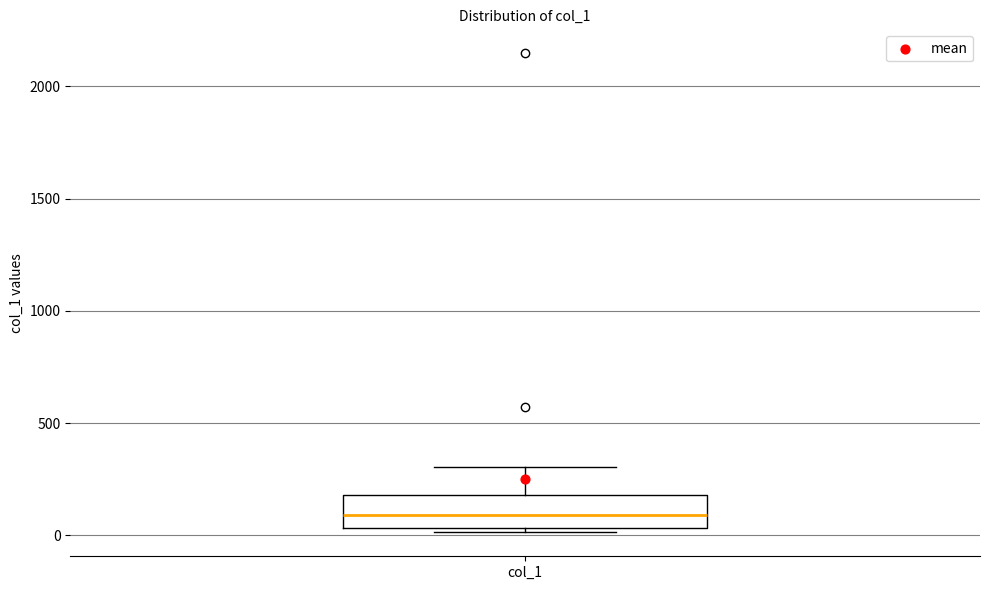

Read this box plot against the y-axis: the position of the median line, the range covered by the box, and the ends of both whiskers. The values are not printed on the chart, so give them approximately, as read against the axis.

median 100, box 50 to 200, whiskers 0 to 300